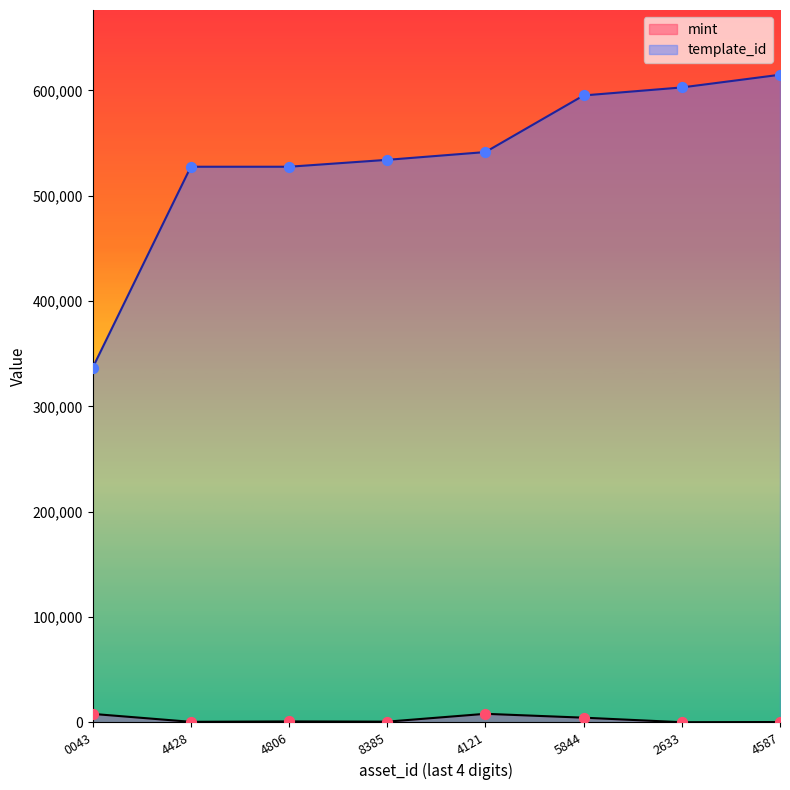

Which series contains the lowest Y value?

mint